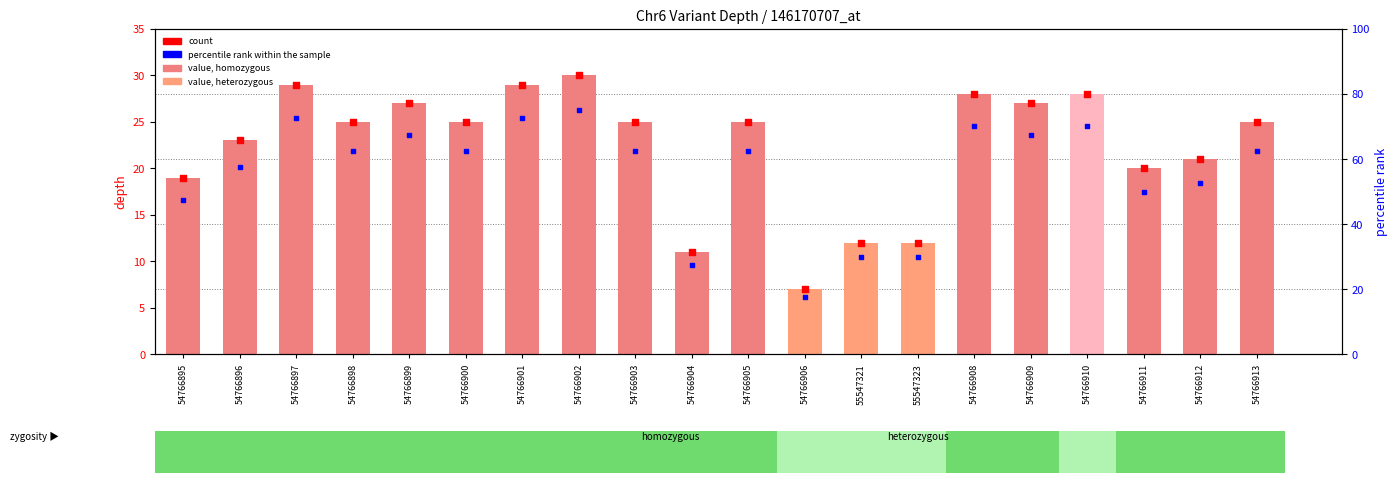

At which category is the sum across all series the highest?

54766902